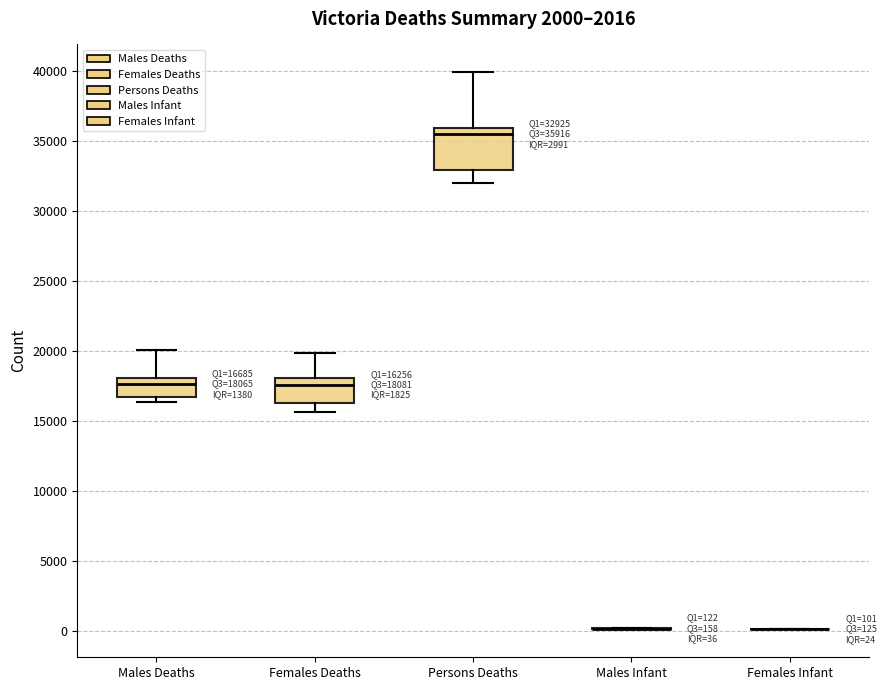

Comparing the boxes themselves (not the whiskers), which one is the tallest?

Persons Deaths